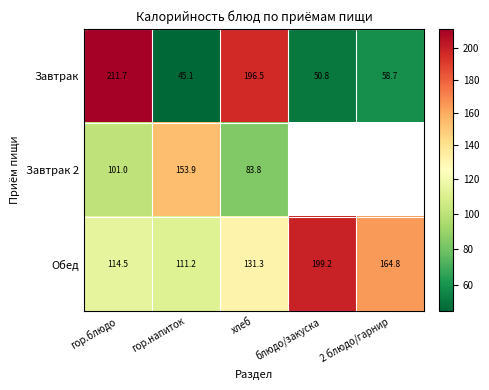

At which label does Обед reach its minimum?

гор.напиток